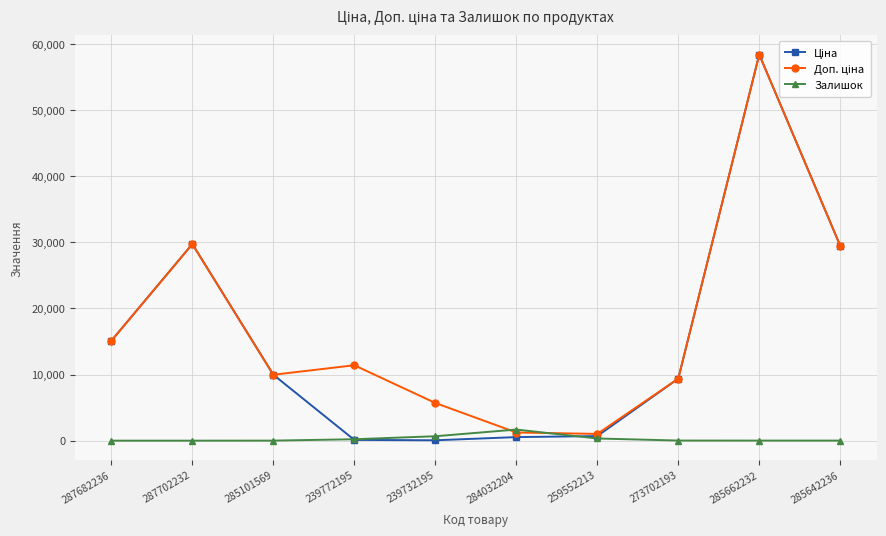

True or false: Залишок has a value of 12.0 at 285662232.

True